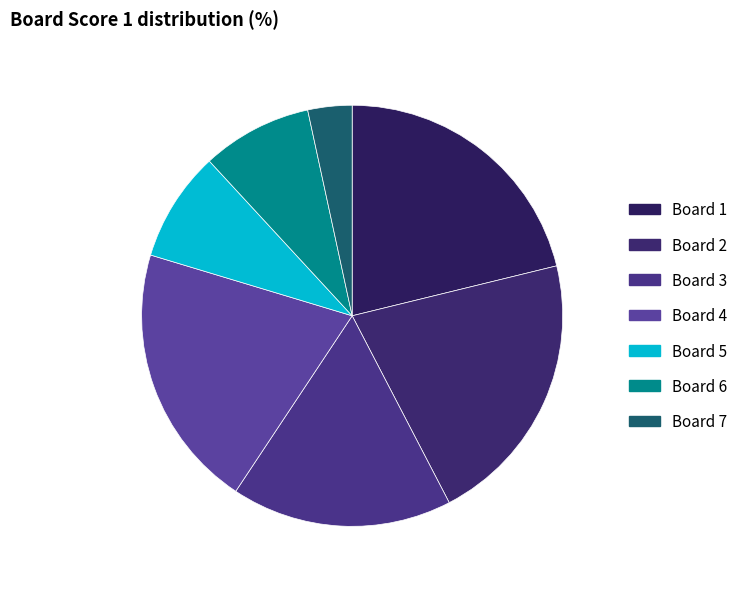

Which category has the biggest portion of the pie?

Board 1